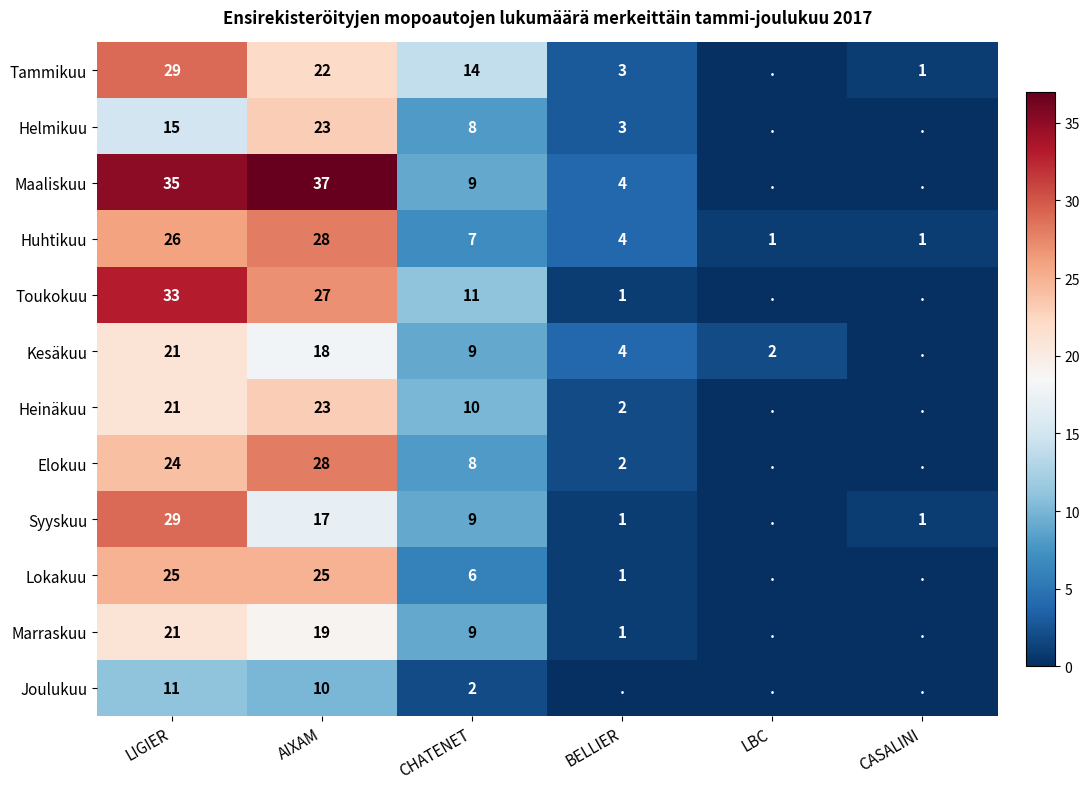

What is the average value of the Huhtikuu series?

11